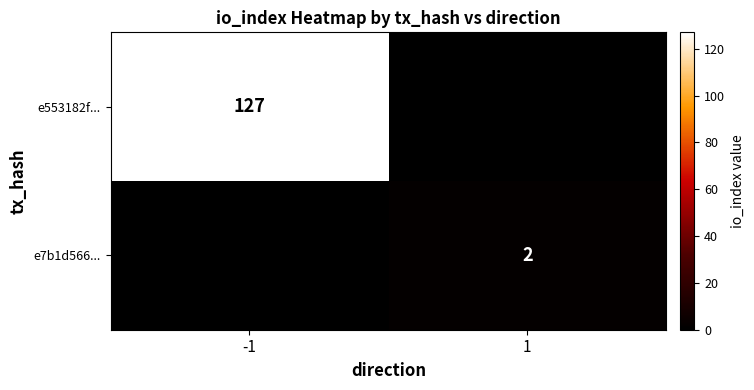

Is it true that e7b1d566... equals 1 at 1?

False